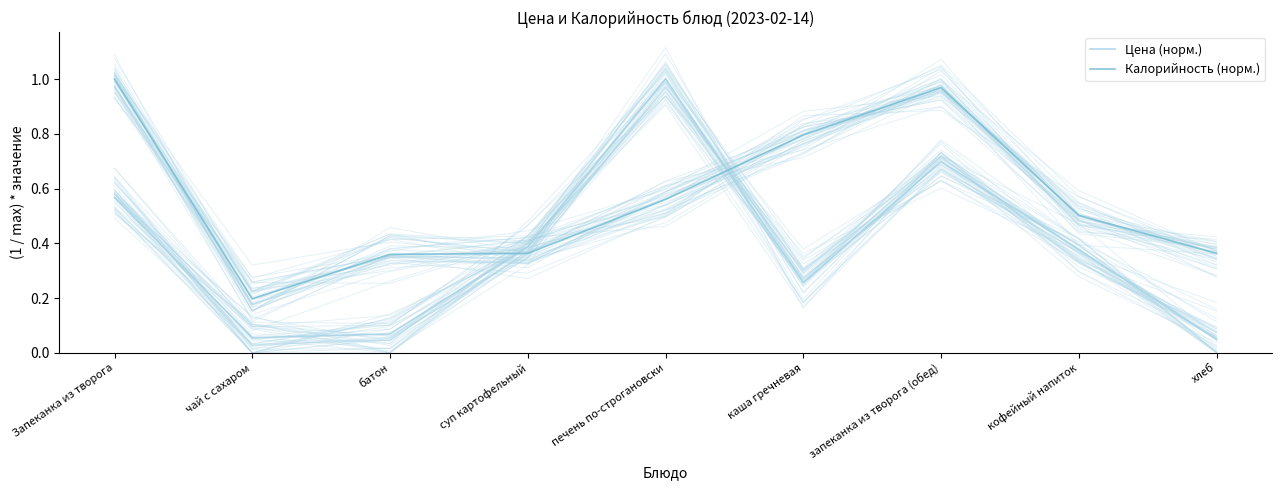

True or false: Калорийность (норм.) has a value of 0.9 at кофейный напиток.

False